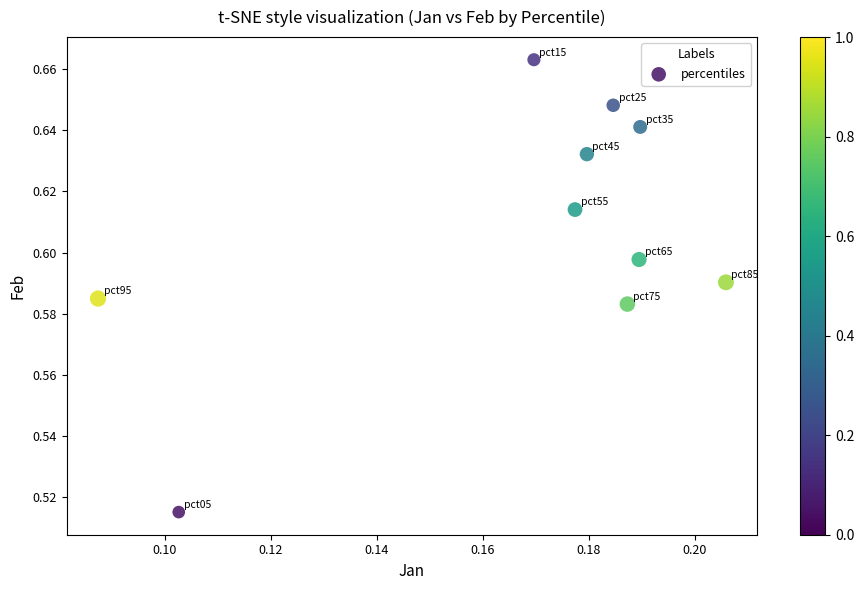

How many points are shown in the scatter plot?

10